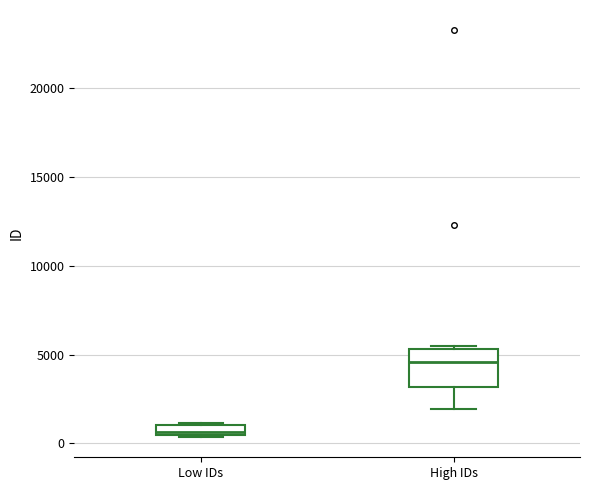

Comparing the boxes themselves (not the whiskers), which one is the tallest?

High IDs